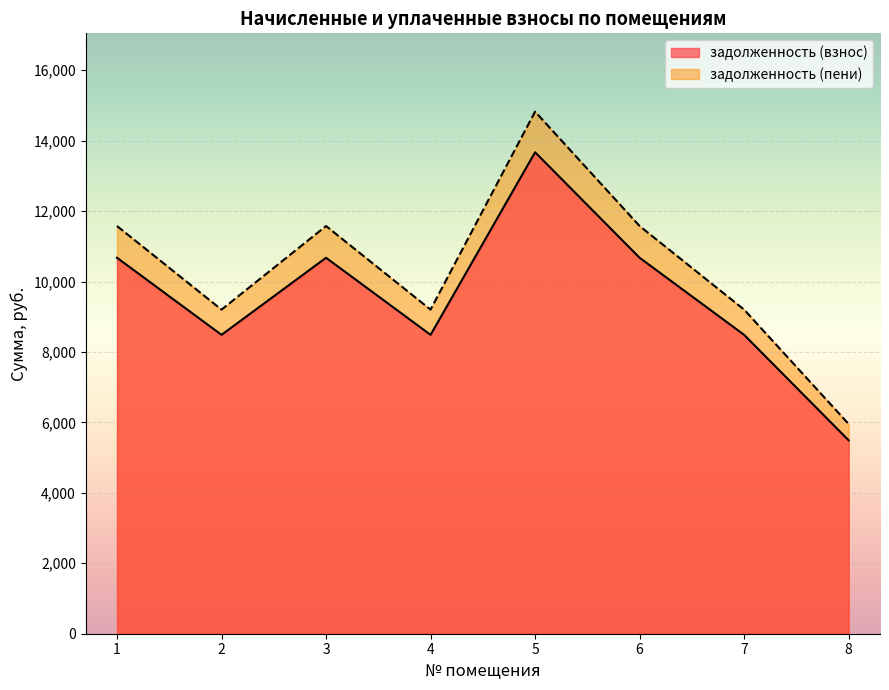

Where does the задолженность (взнос) series first go above 10675?

1